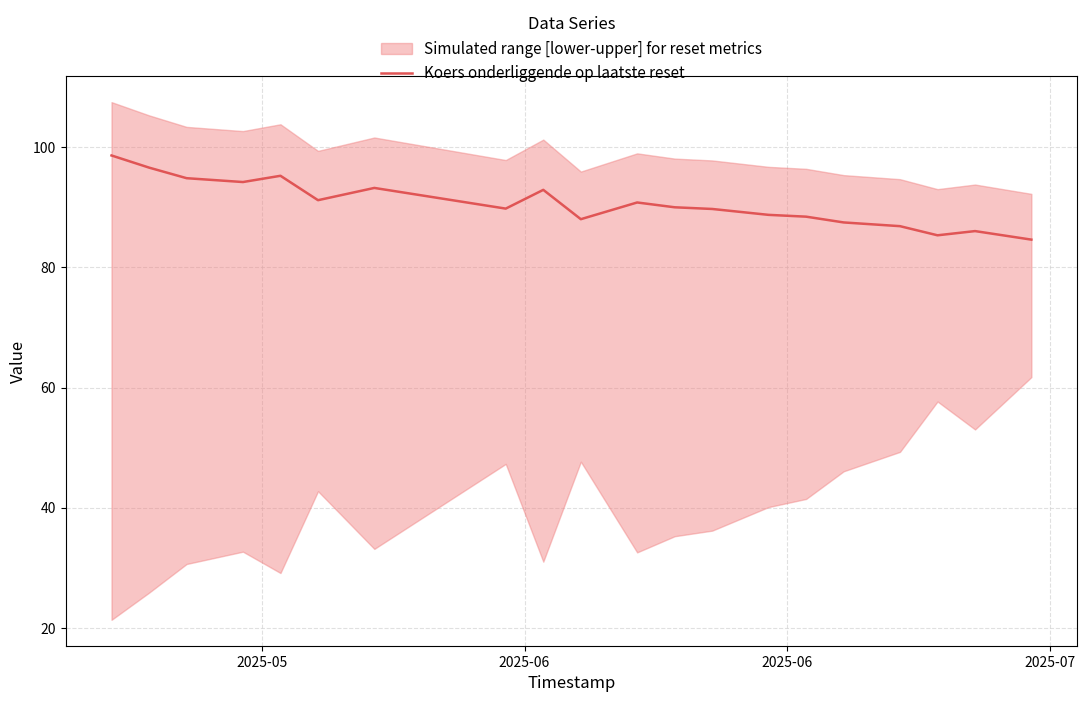

What is the sum of all values?

1812.2